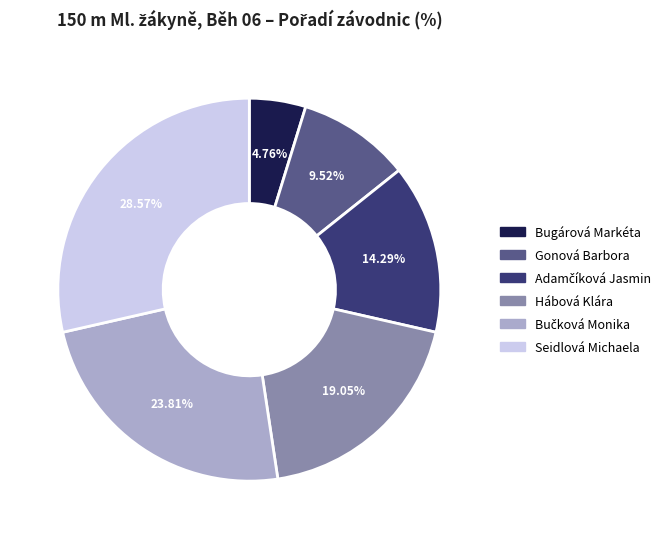

To the nearest percent, what portion does Seidlová Michaela represent?

29%